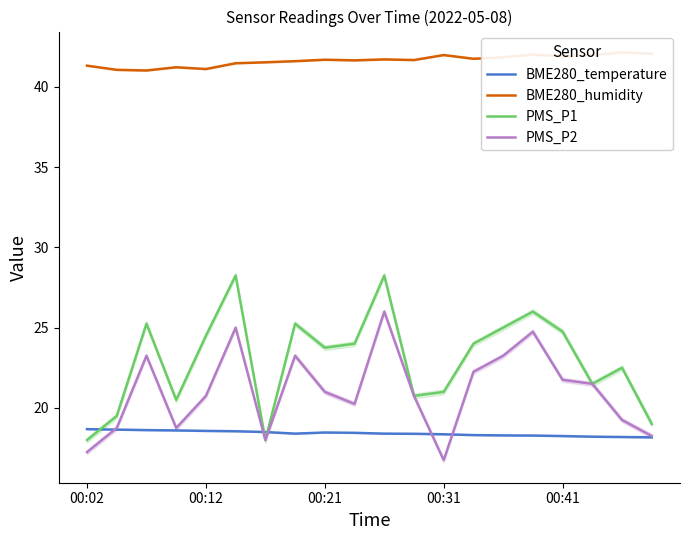

At which label does PMS_P1 reach its minimum?

00:02